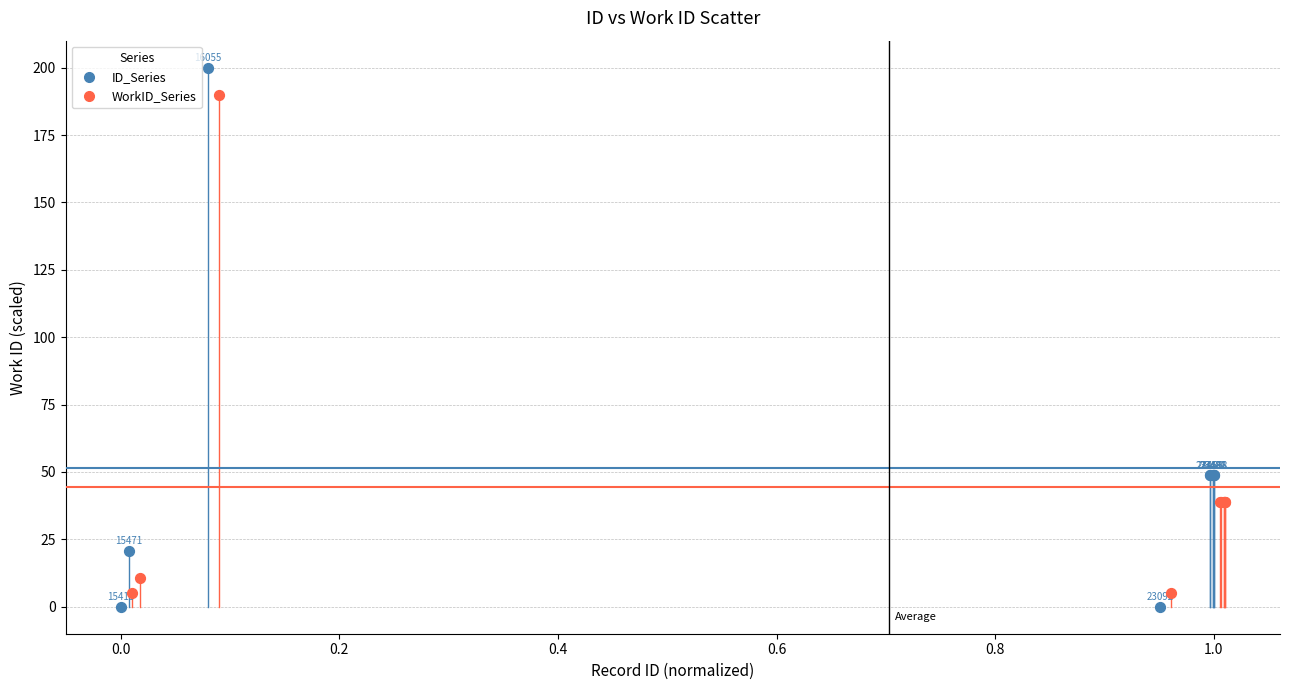

Which series contains the highest Y value?

ID_Series